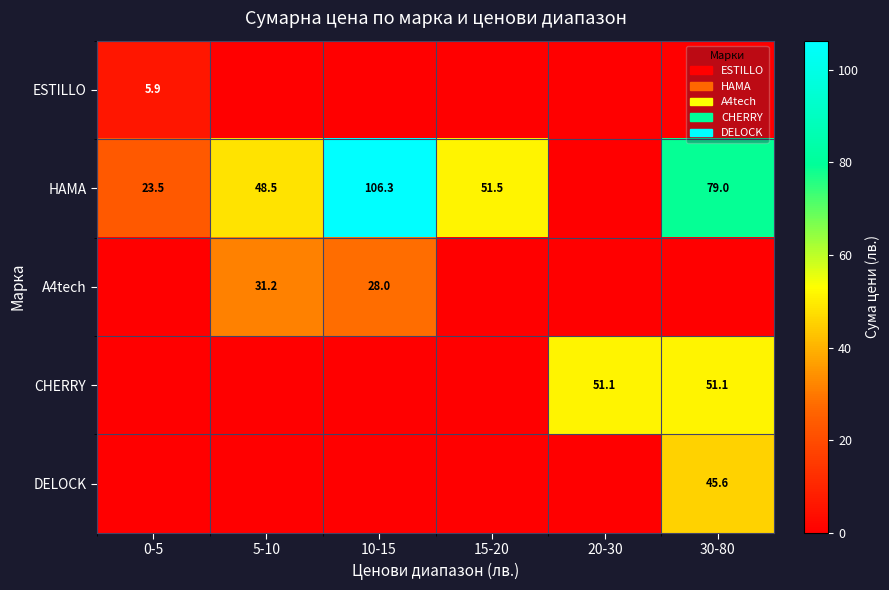

The DELOCK series shows 73.4 at 30-80. True or false?

False